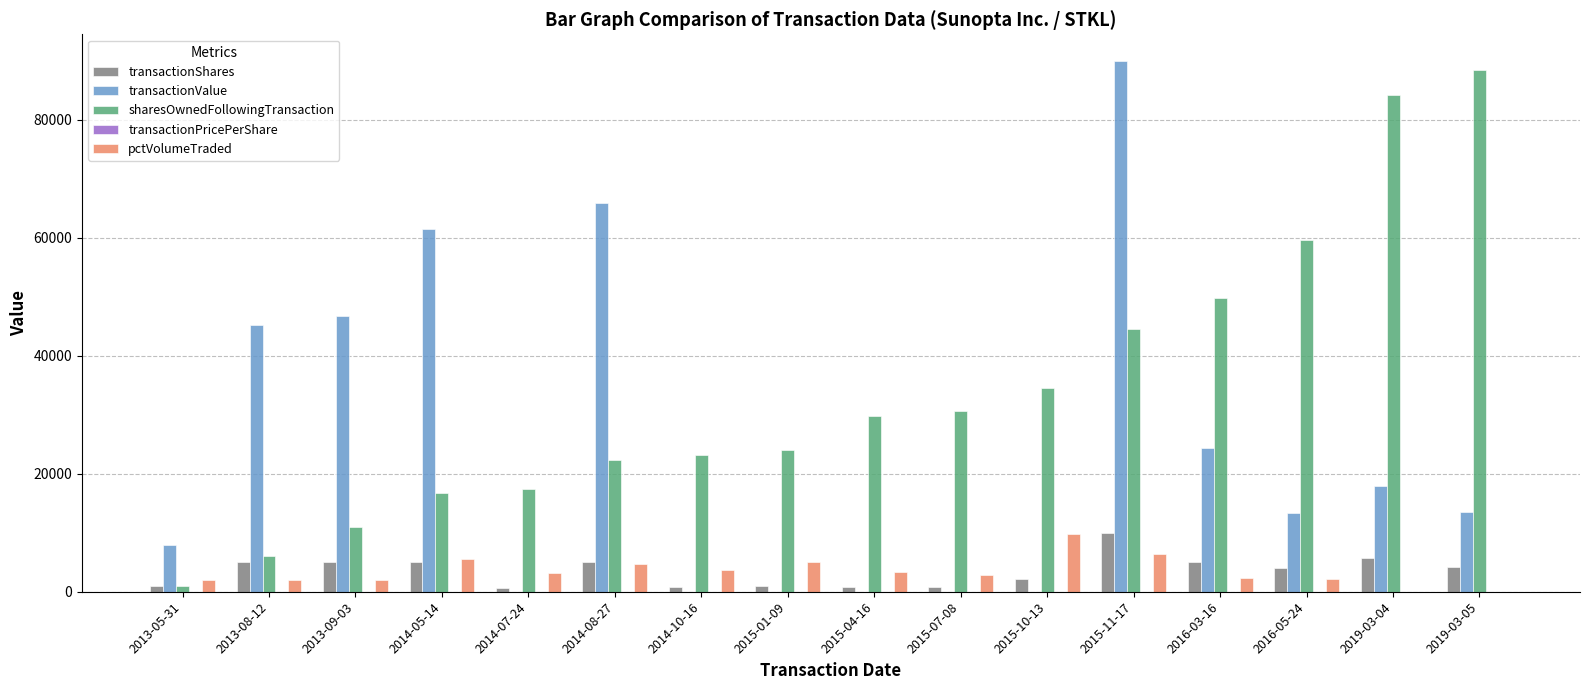

What is the sum of all pctVolumeTraded values?

55377.0